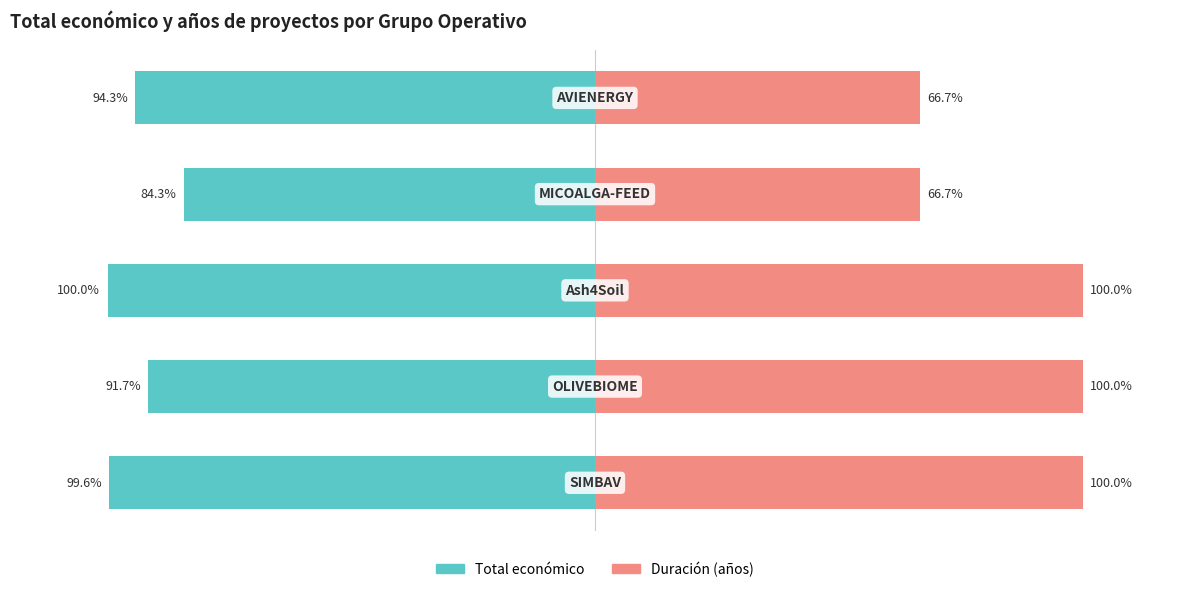

How many data points in Duración (años) are less than 100?

2